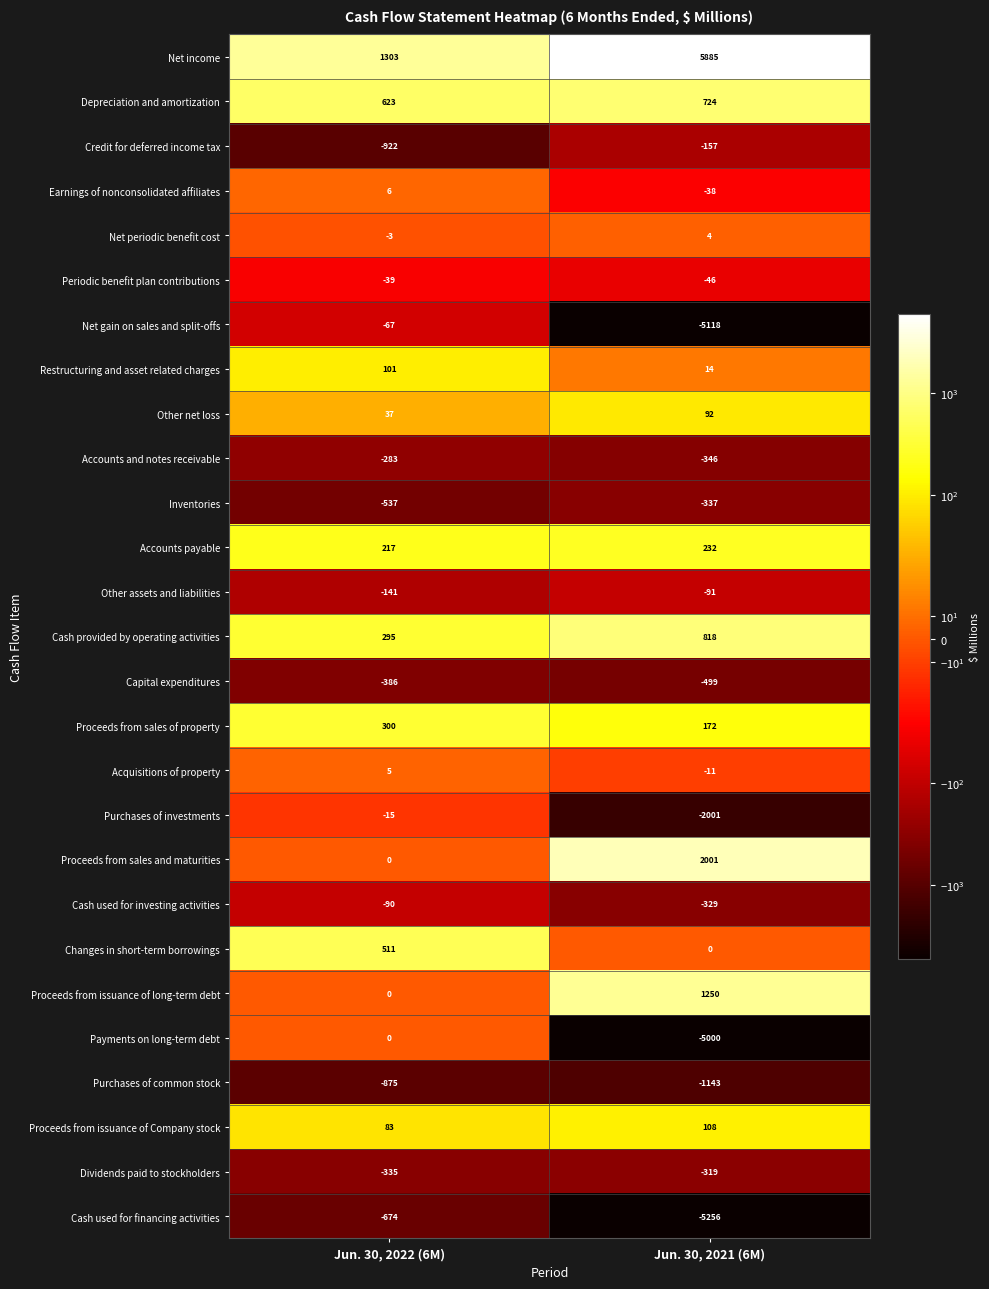

Between Jun. 30, 2022 (6M) and Jun. 30, 2021 (6M), which series saw the biggest shift?

Net gain on sales and split-offs